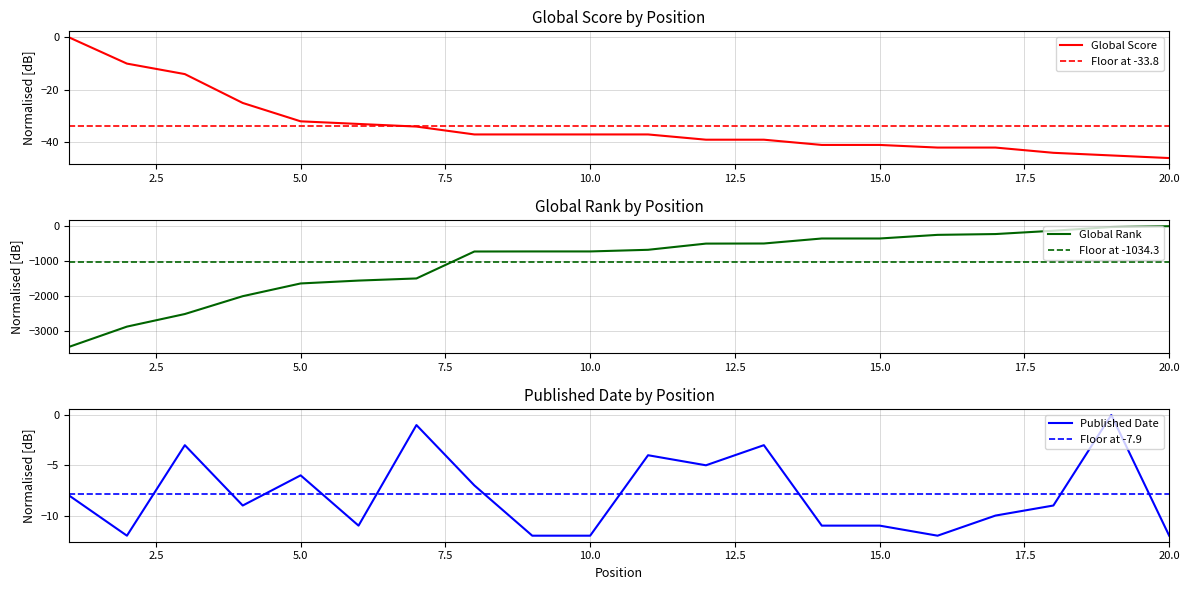

Which category has the lowest value in the Global Score series?

20.0